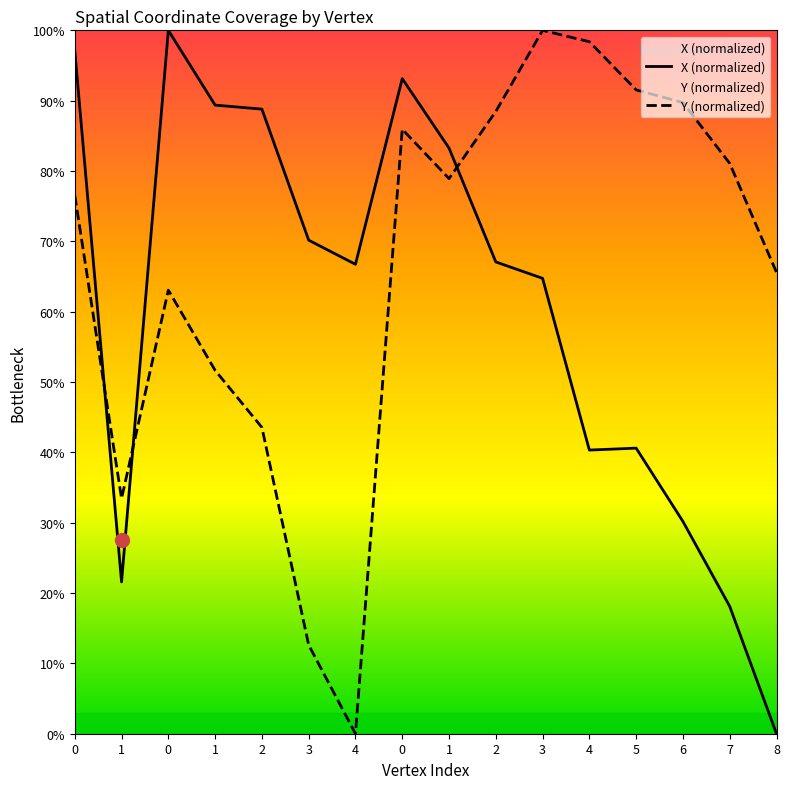

Which series has the largest total across all categories?

Y (normalized)